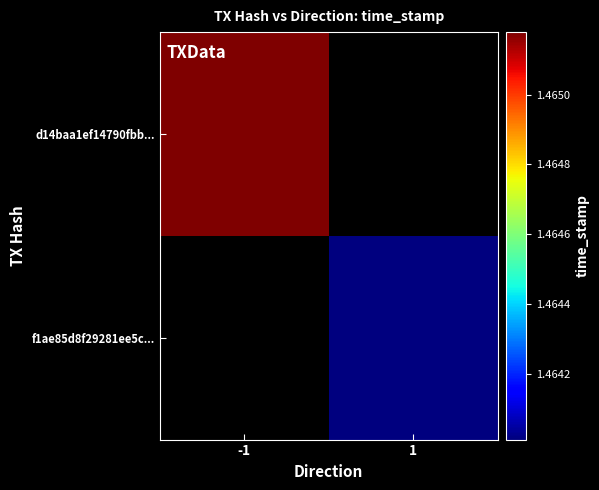

What is the lowest value of the d14baa1ef14790fbb... series?

1465178973.0